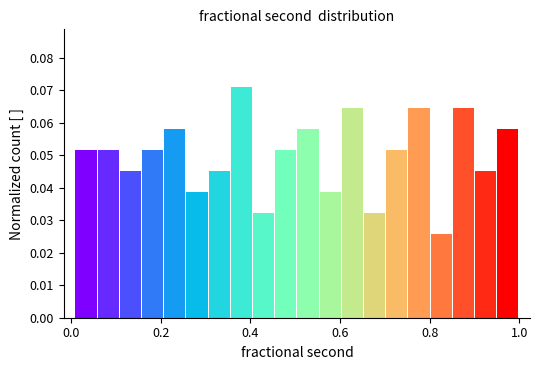

Around what value on the x-axis is the tallest bar? Give the approximate position of its centre, as read against the axis.

0.38